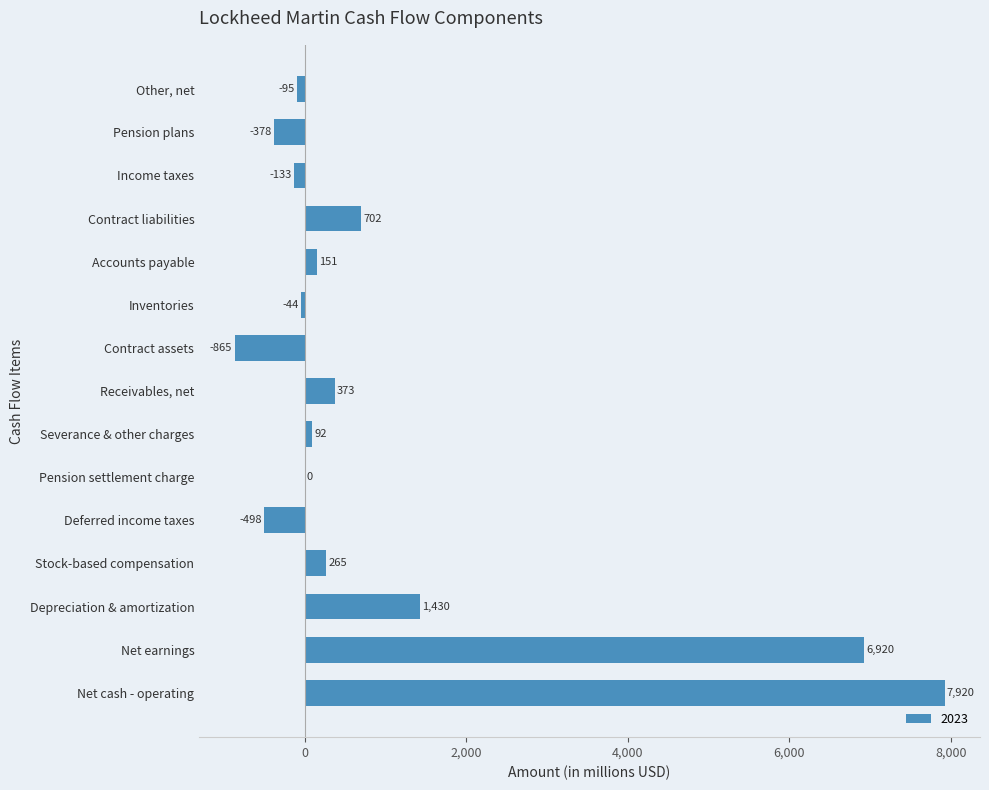

At which label is the value closest to 3527?

Depreciation & amortization